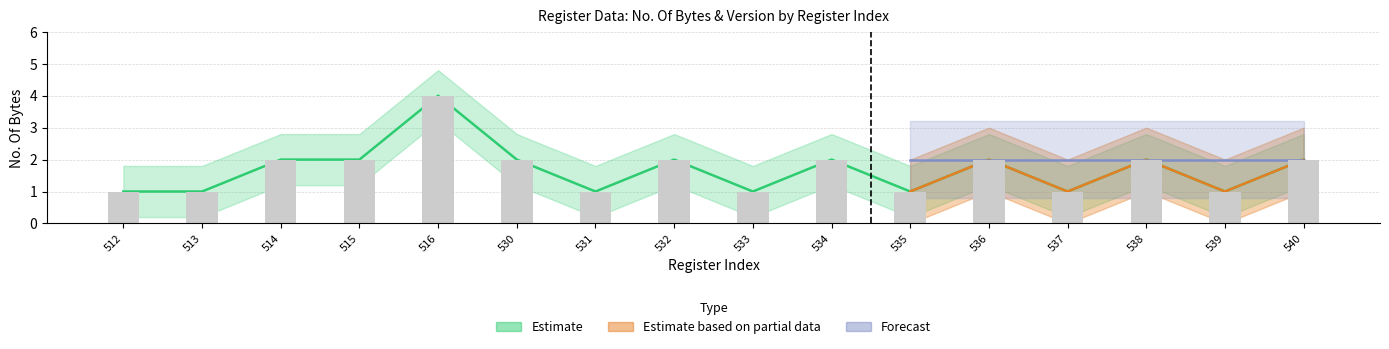

What is the smallest value displayed?

1